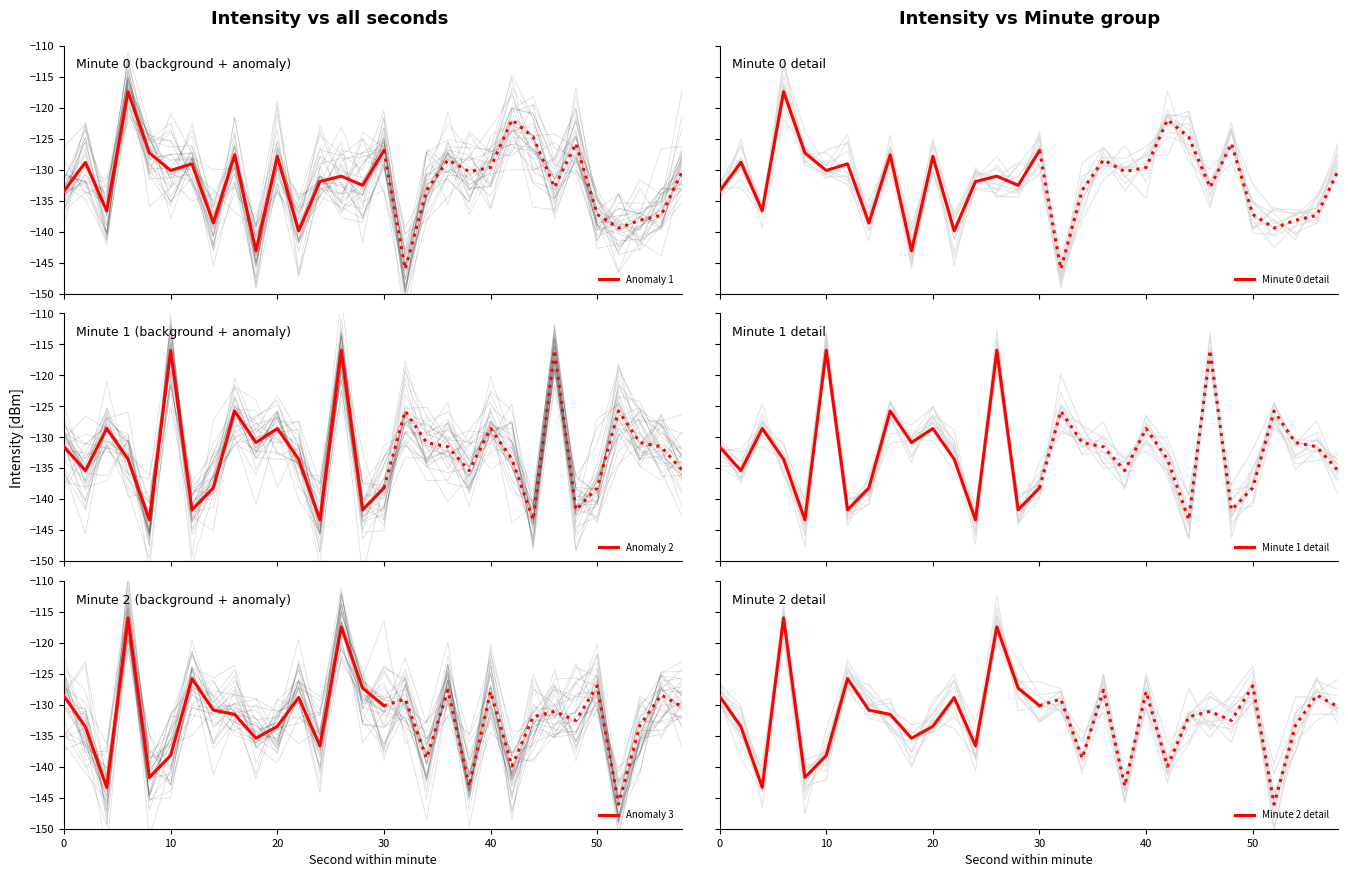

What is the highest value of the Anomaly 1 series?

-117.4